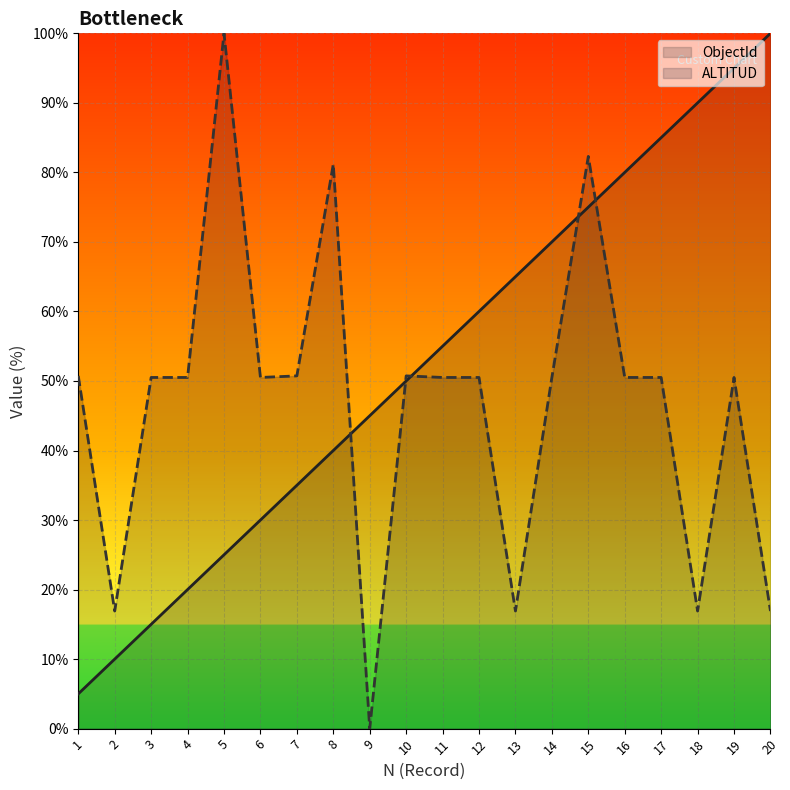

The value of ObjectId at 1 is 7.3. True or false?

False